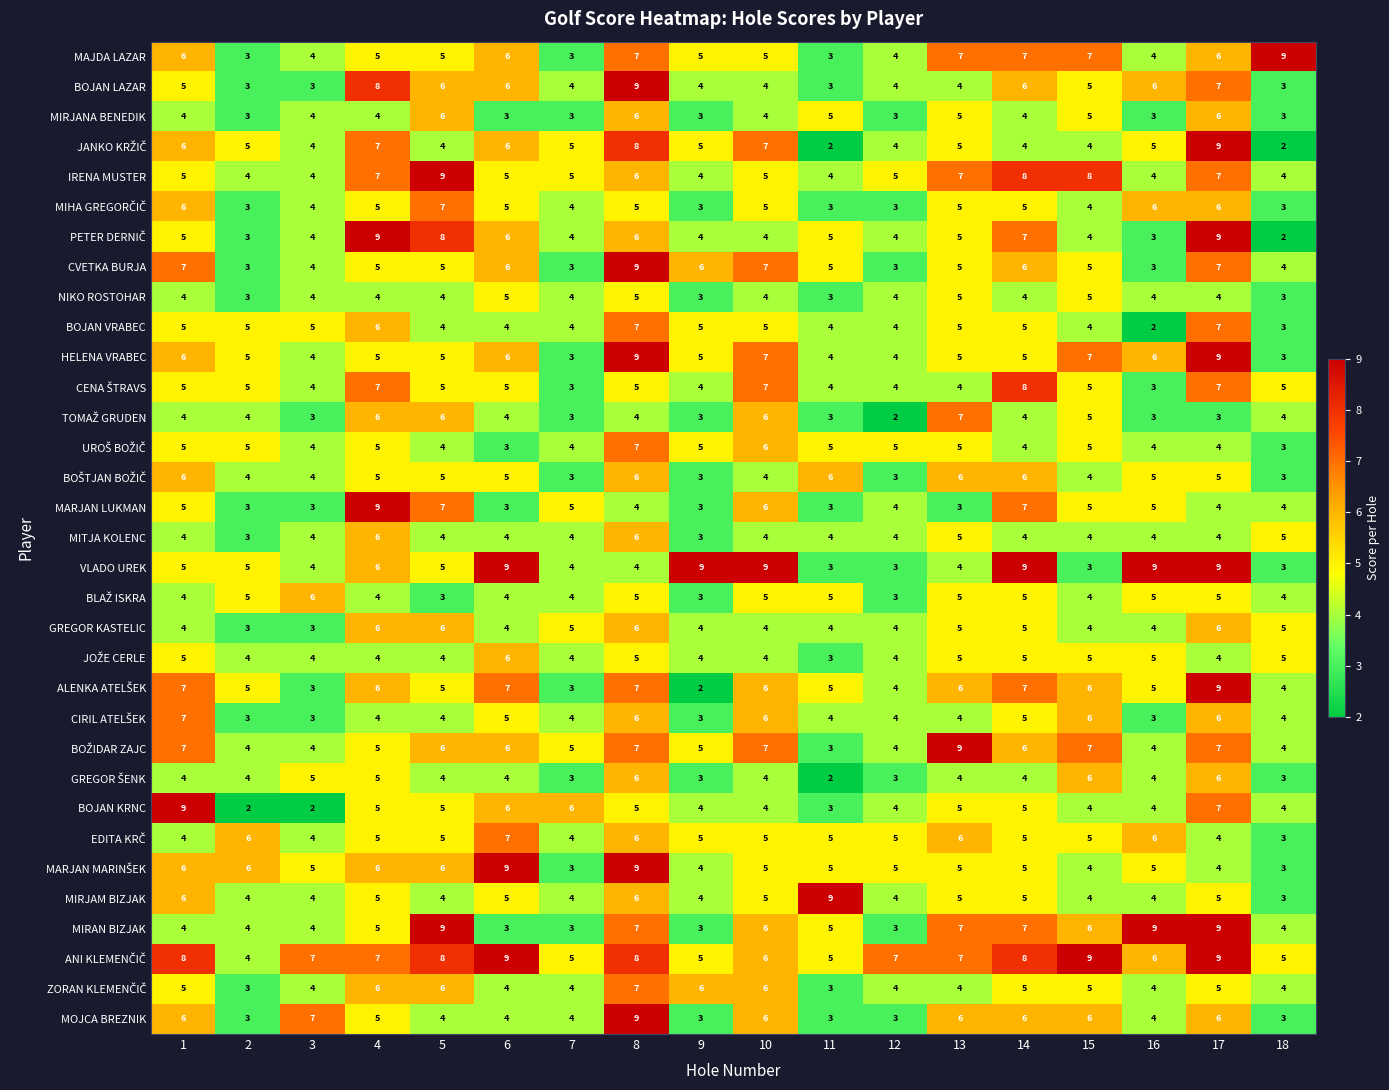

What is the approximate value of MIRJANA BENEDIK at 8?

6